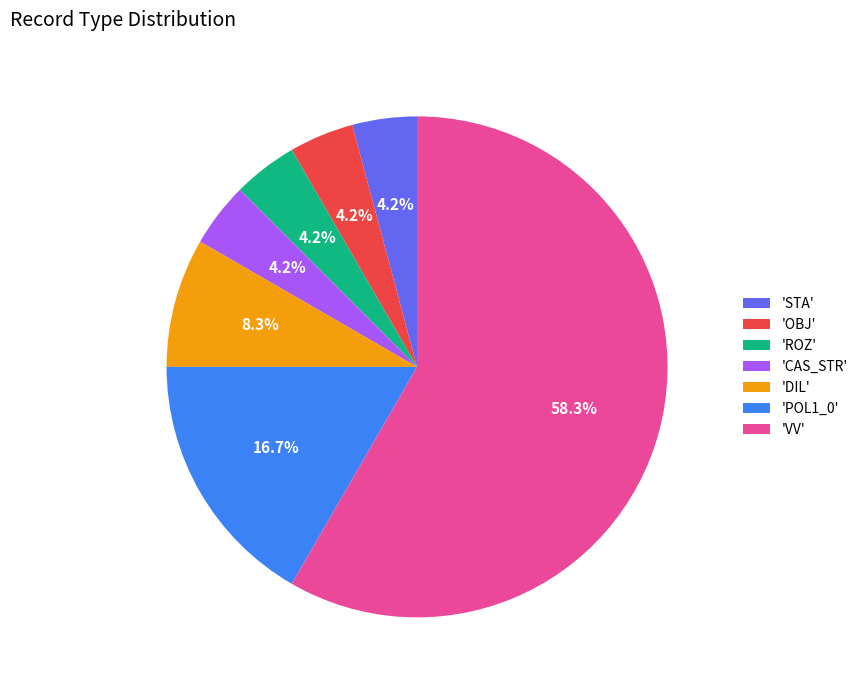

Between 'VV' and 'CAS_STR', which is larger?

'VV'